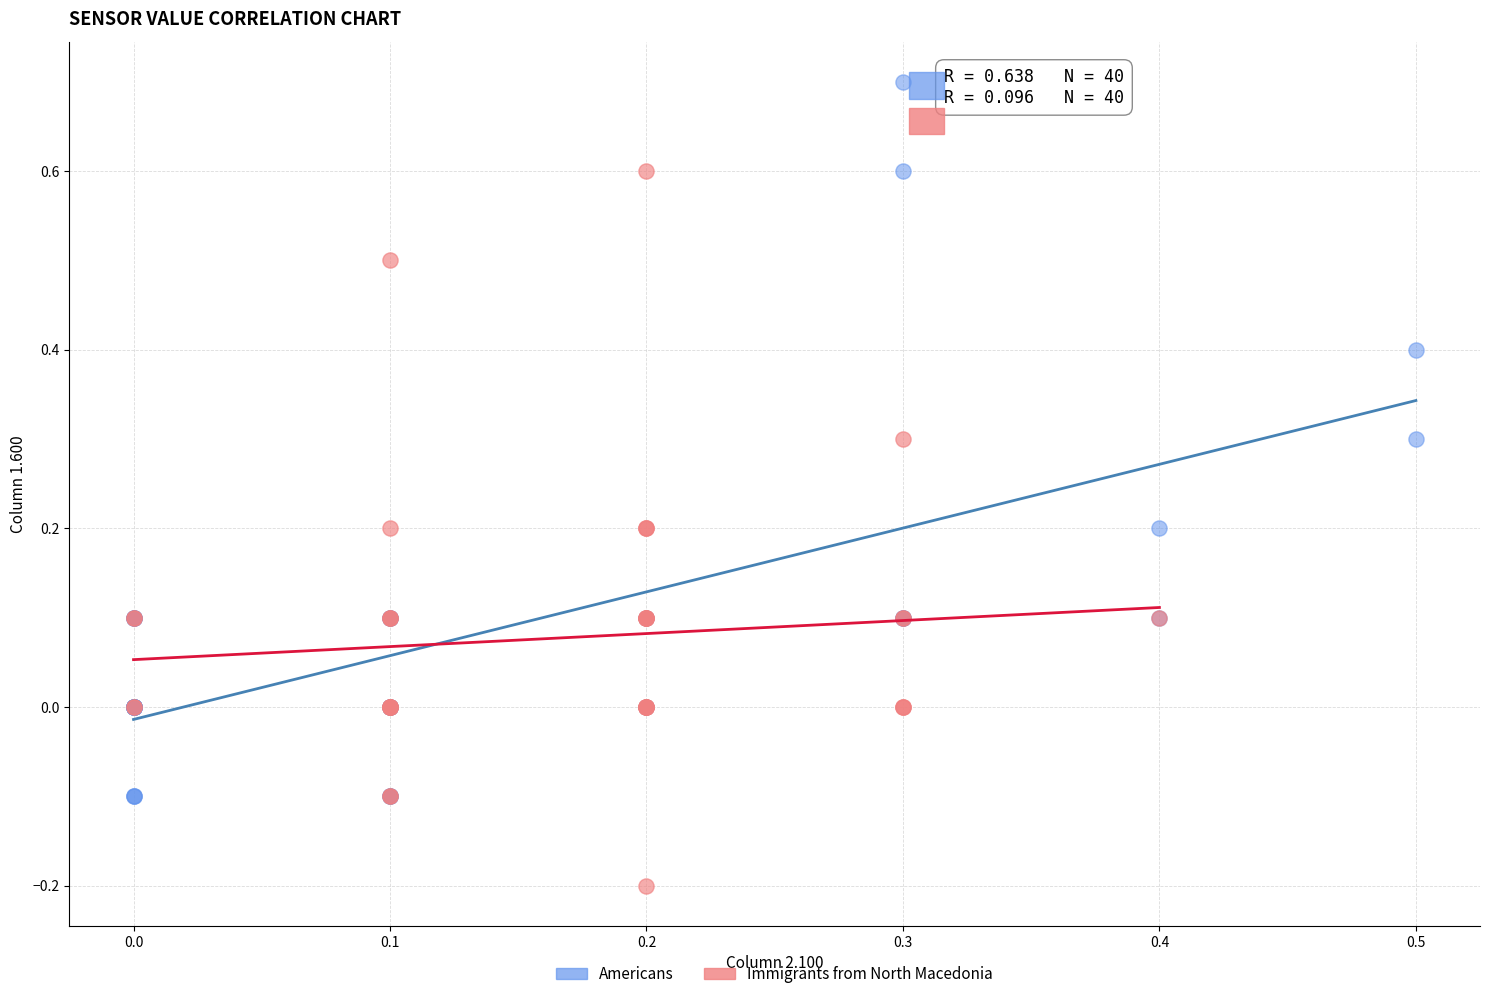

Which series contains the highest Y value?

Americans